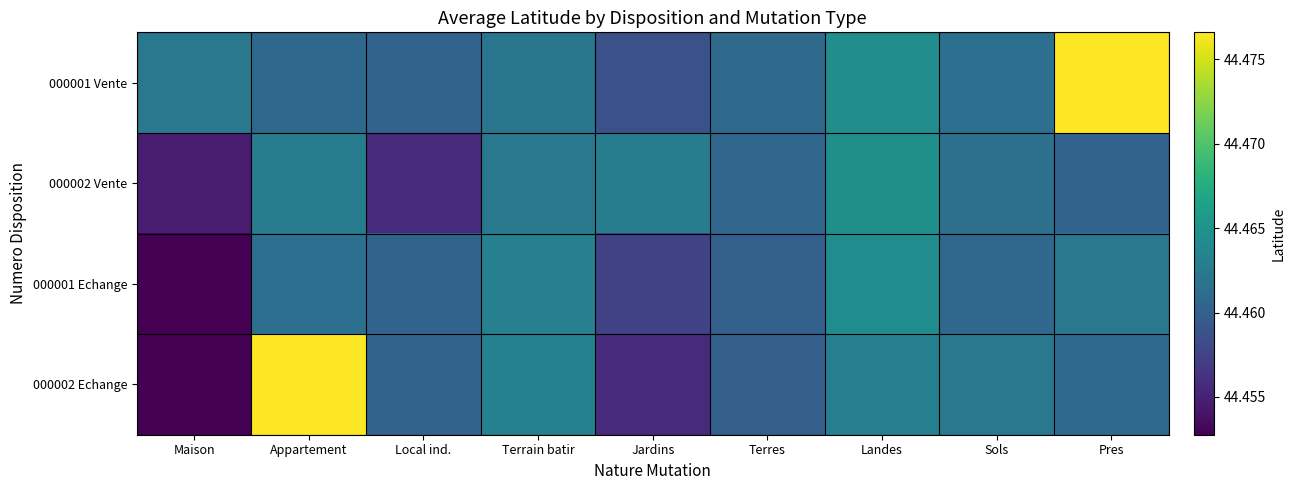

What is the minimum value shown in the chart?

44.5